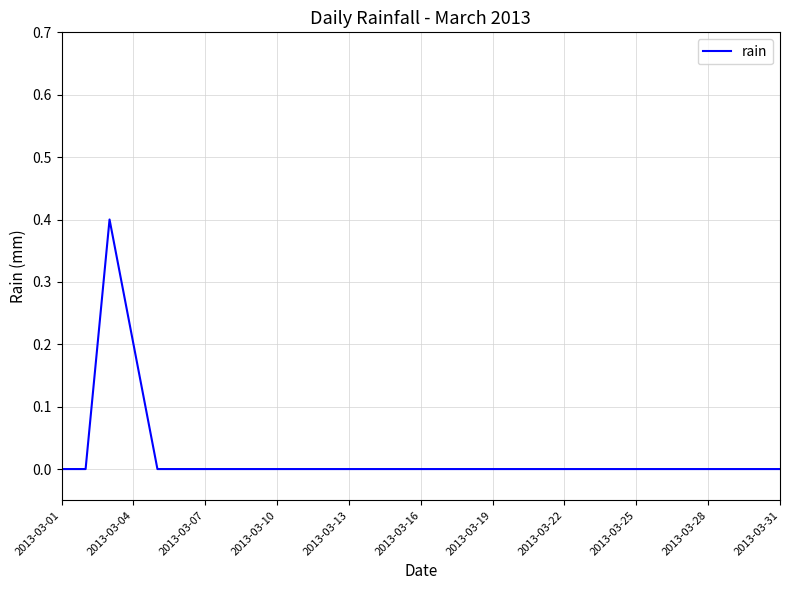

What is the difference between the maximum and minimum values?

0.4